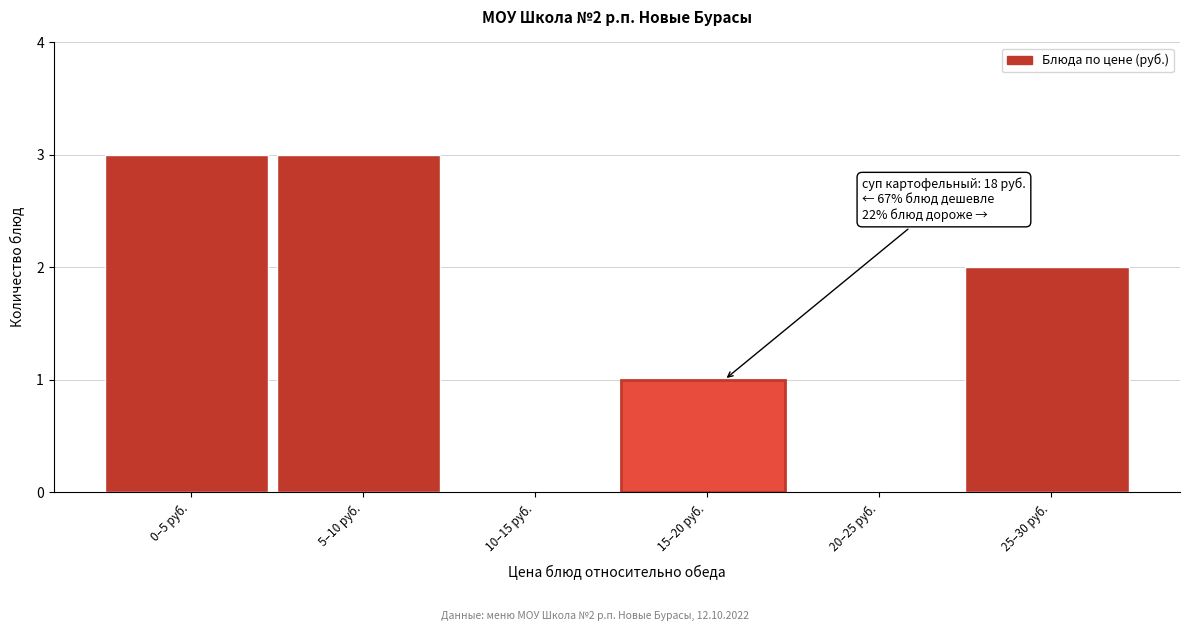

Reading left to right, what are all the values shown in this chart?

0–5 руб.=3	5–10 руб.=3	10–15 руб.=0	15–20 руб.=1	20–25 руб.=0	25–30 руб.=2